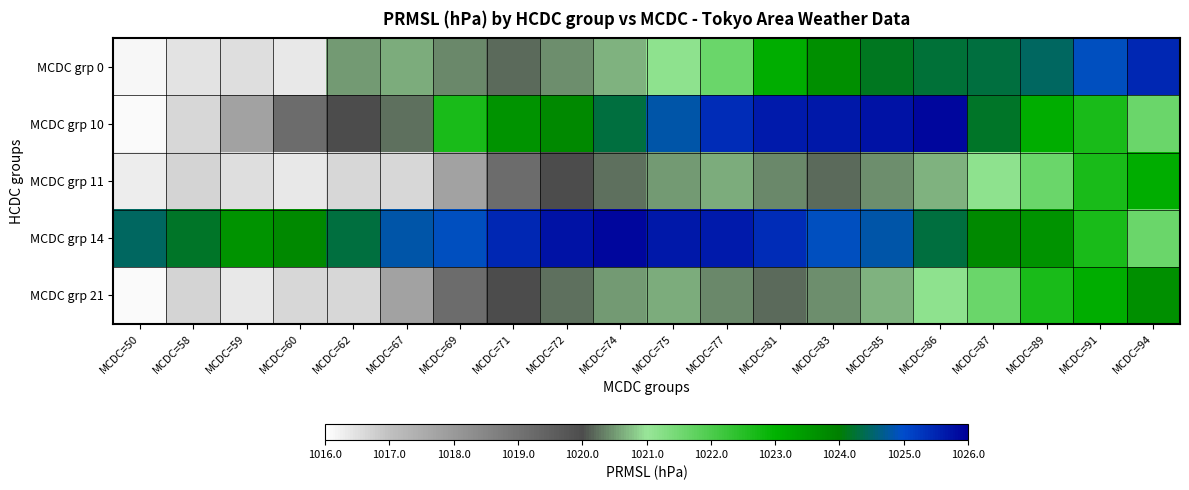

What is the spread (max minus min) of values at MCDC=85?

5.3